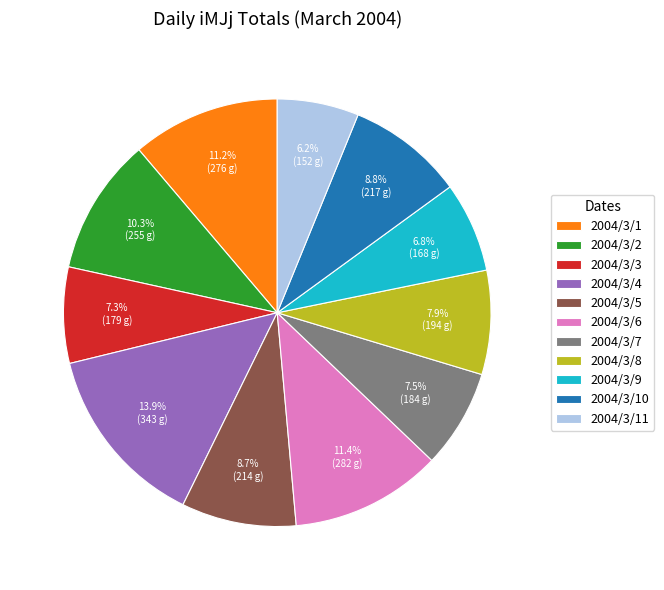

Which category has the biggest portion of the pie?

2004/3/4